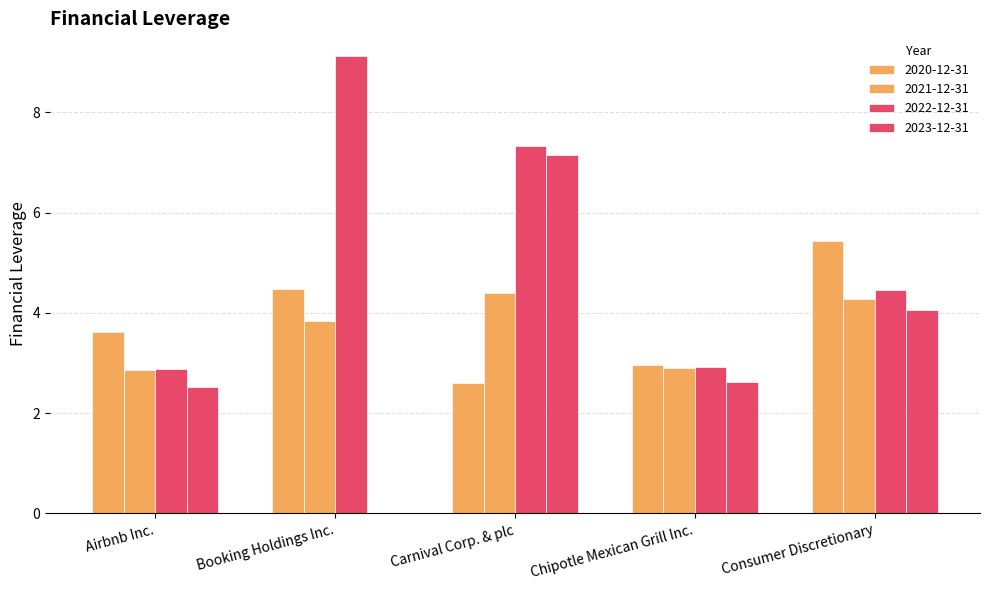

What is the value of the 2020-12-31 bar at the 4th from the left?

3.0